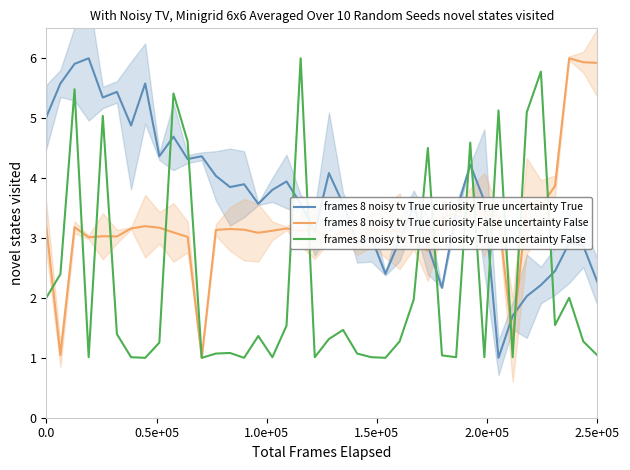

Which series ends up on top after the final intersection of frames 8 noisy tv True curiosity True uncertainty True and frames 8 noisy tv True curiosity True uncertainty False?

frames 8 noisy tv True curiosity True uncertainty True